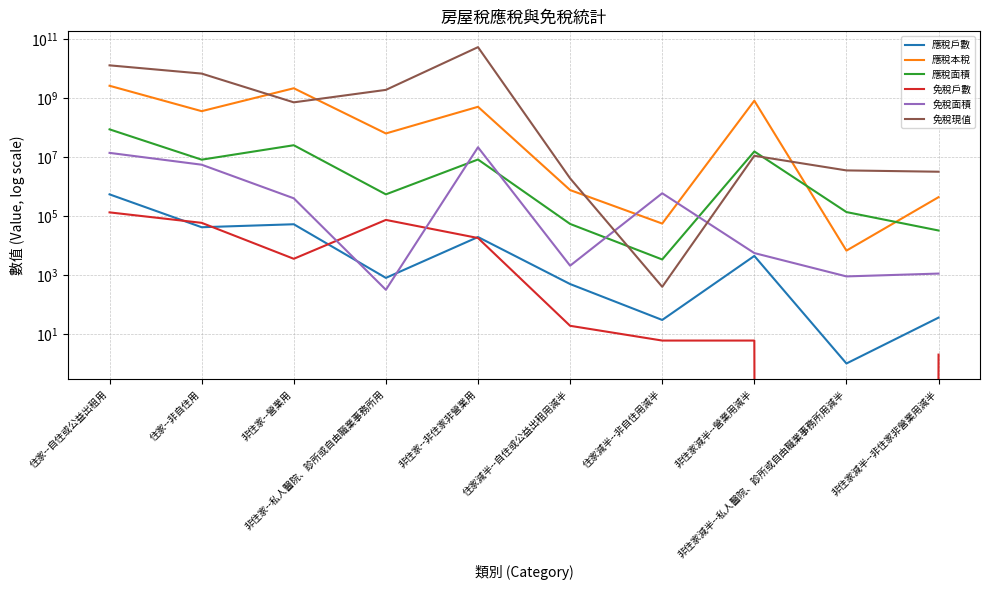

Reading right to left, list all the values displayed in this chart.

應稅戶數: 36	1	4461	30	496	19549	803	53003	42021	547479
應稅本稅: 440116	6756	825721696	55930	766113	512344063	63839487	2181631814	364251397	2648794429
應稅面積: 32526	137373	15647953	3382	54331	8346423	547572	25450306	8235142	87939122
免稅戶數: 2	0	6	6	19	18091	74460	3568	59180	133988
免稅面積: 1124	901	5582	596867	2082	21692565	317	402554	5557600	13999763
免稅現值: 3210300	3558000	11165200	400	1913300	54121349800	1921568500	725542400	6861868900	13059607300